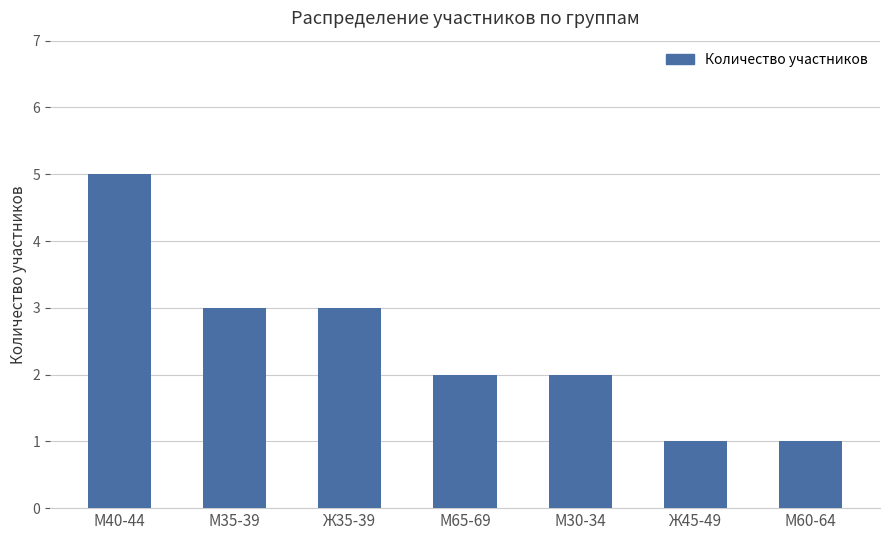

Reading left to right, transcribe all the data shown in this chart.

М40-44=5	М35-39=3	Ж35-39=3	М65-69=2	М30-34=2	Ж45-49=1	М60-64=1